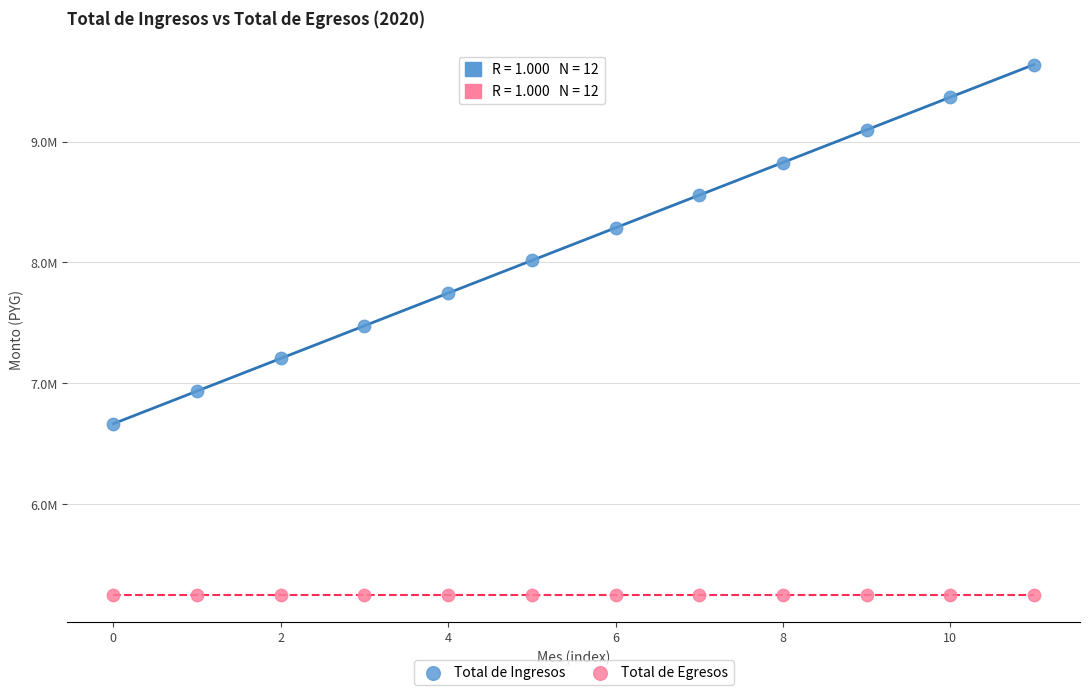

Which series has the largest Y range (max minus min)?

Total de Ingresos